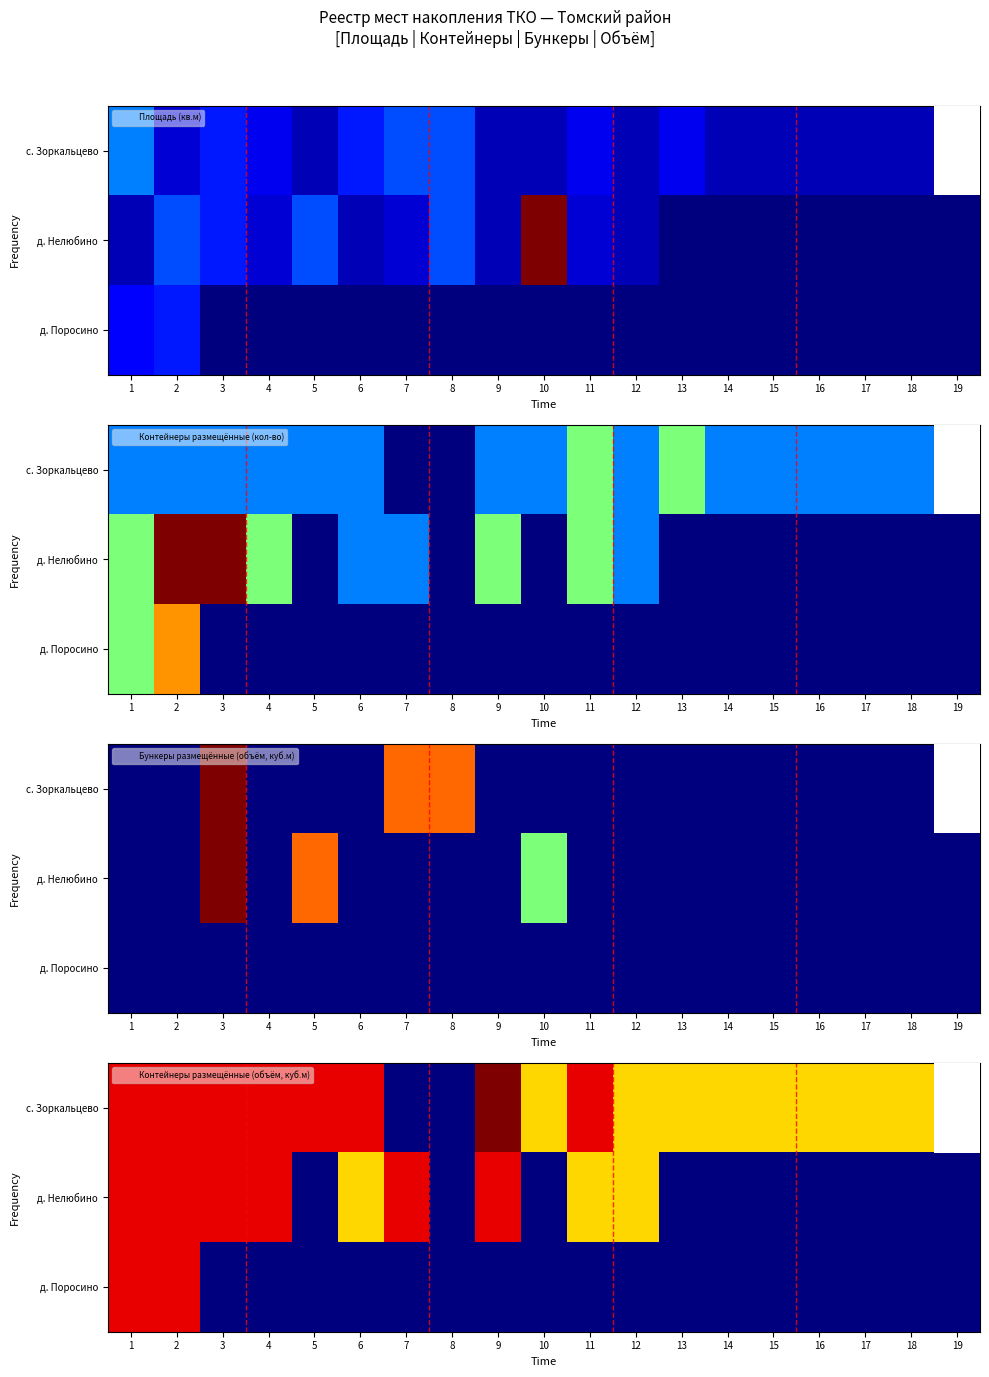

What is the difference between the highest and lowest values at 4?

1.0